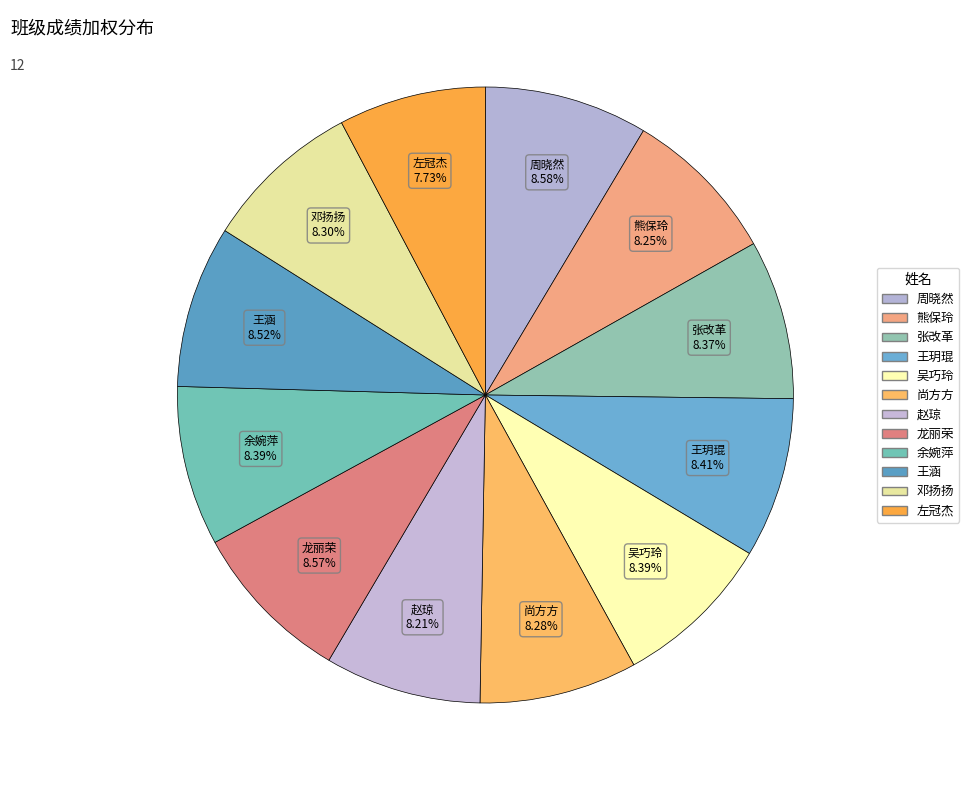

To the nearest percent, what percentage of the pie is 周晓然?

9%